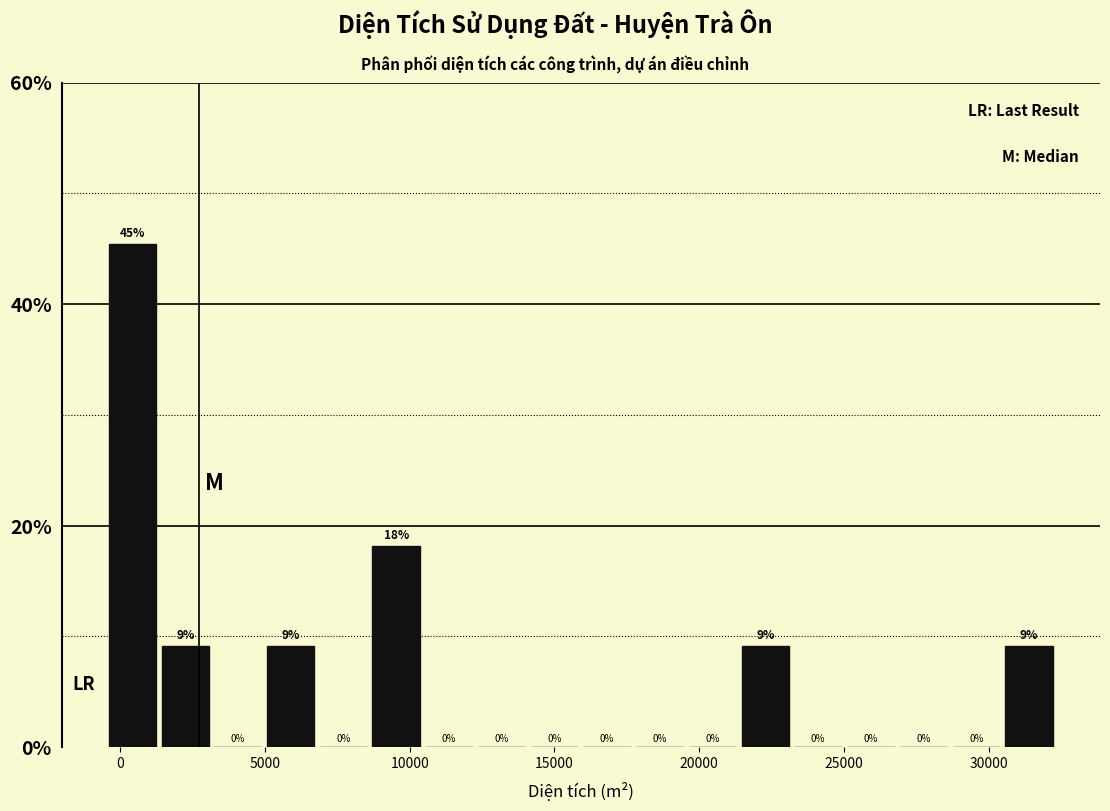

Read against the x-axis, roughly where is the centre of the tallest bar?

500